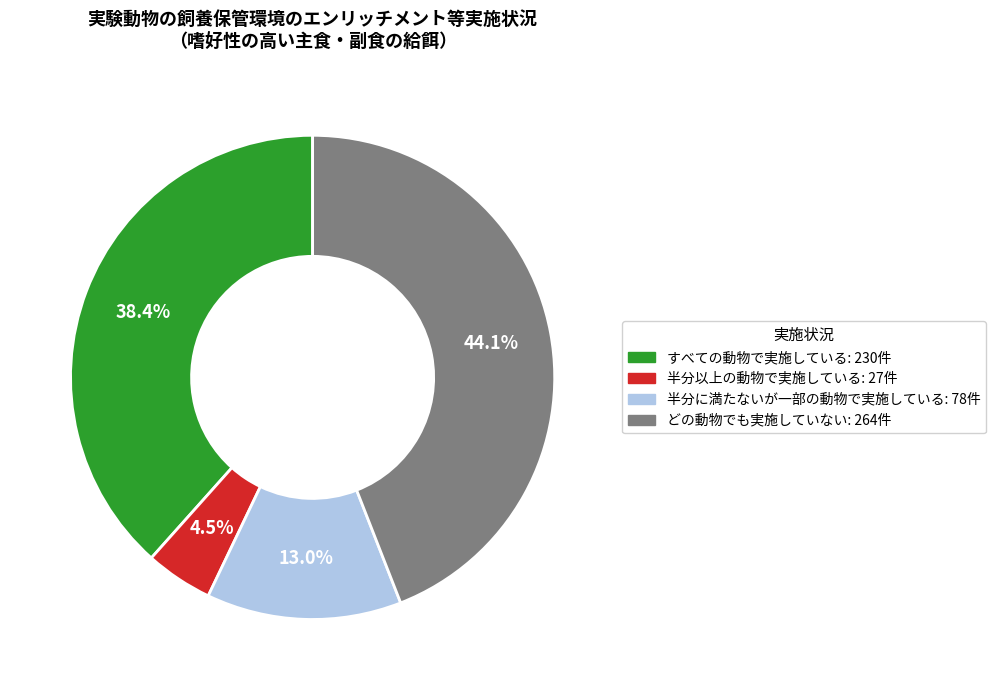

What is the smallest slice in the pie chart?

半分以上の動物で実施している